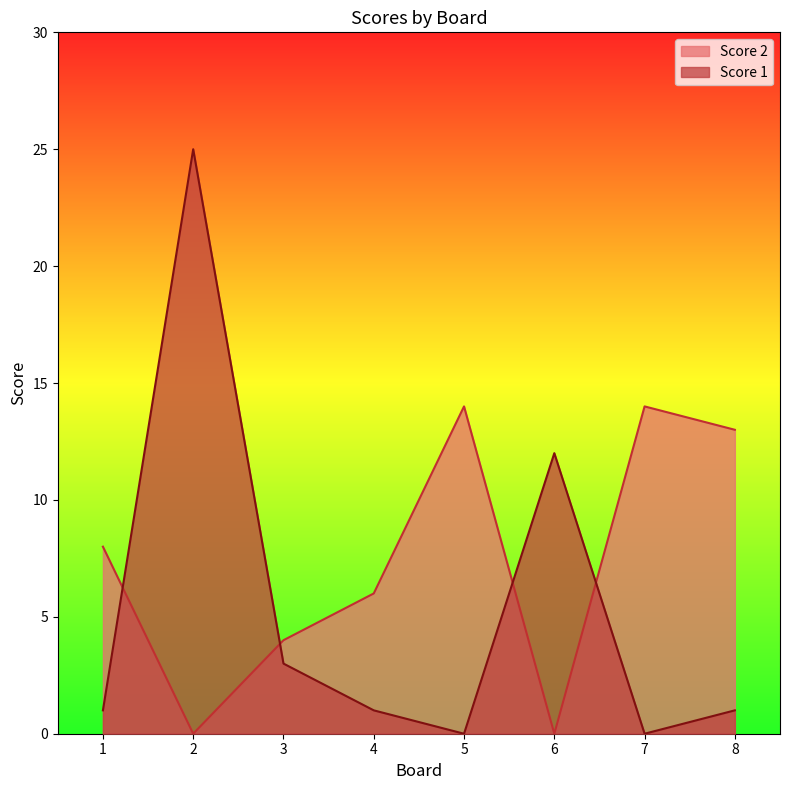

What is the spread (max minus min) of values at 8?

12